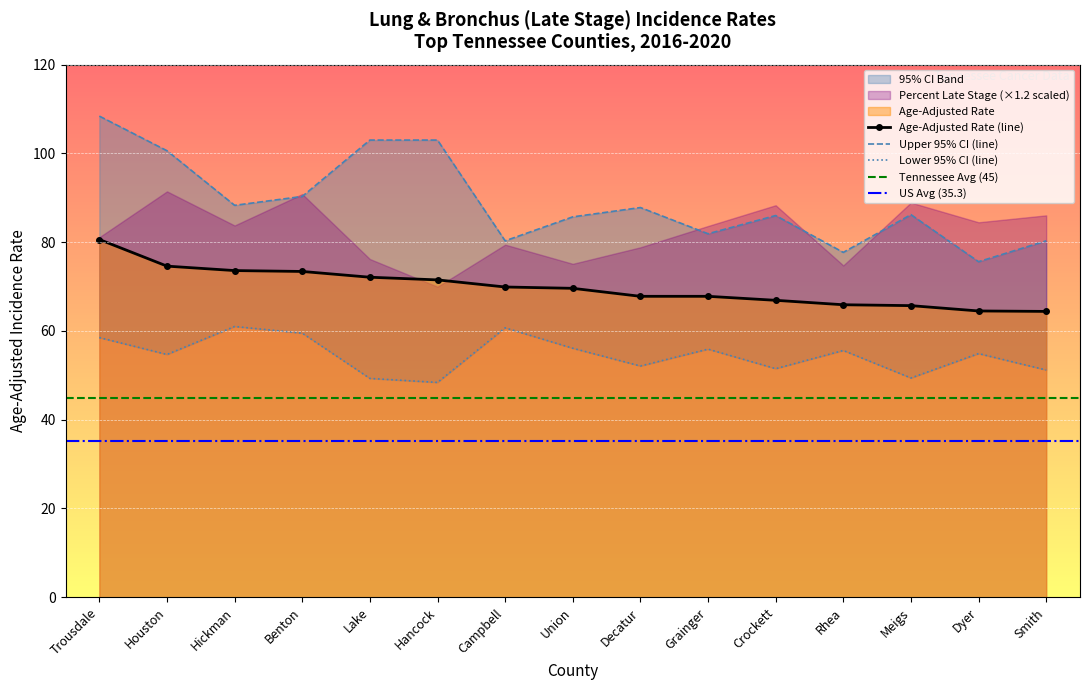

At which label is Age-Adjusted Rate closest to 72?

Lake